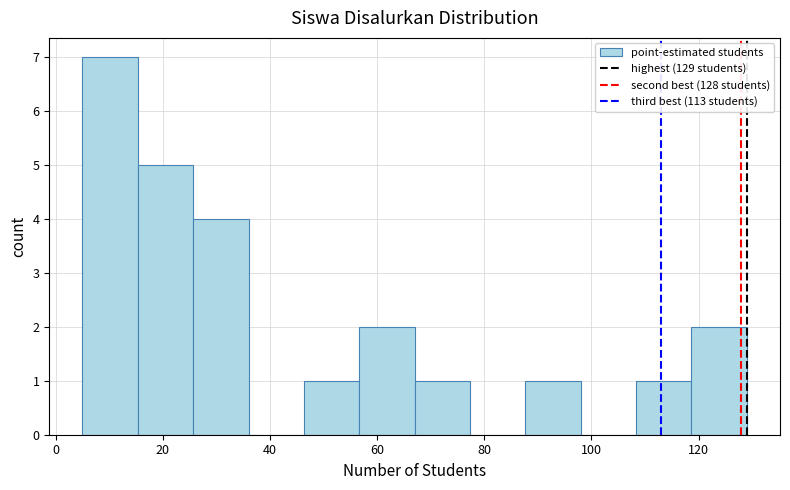

What is the height of the bar covering 56 to 68 on the x-axis? Neither the bar edges nor the heights are printed on the chart, so give them approximately, as read against the axes.

2